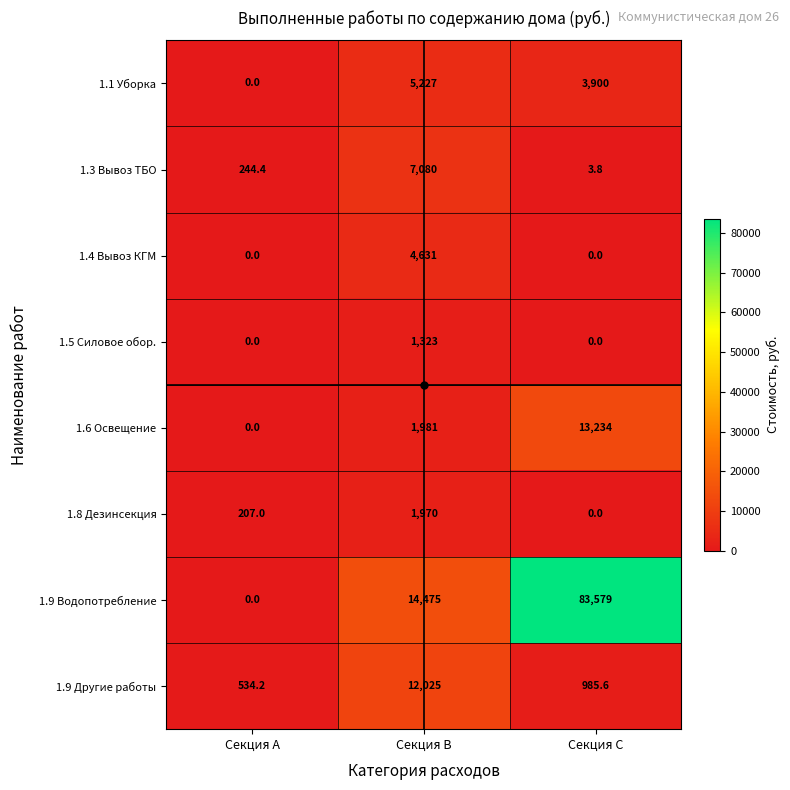

What is the difference between the 1.1 Уборка values at Секция B and Секция C?

1327.0